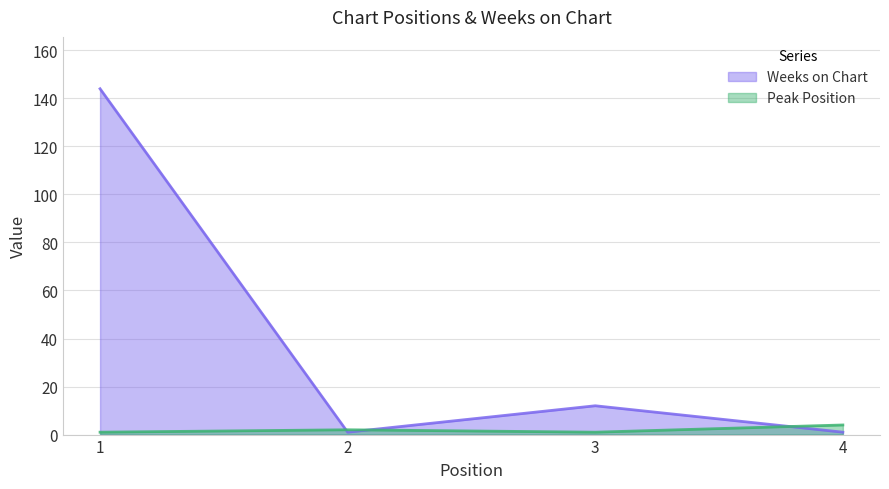

Which series has the largest total across all categories?

Weeks on Chart